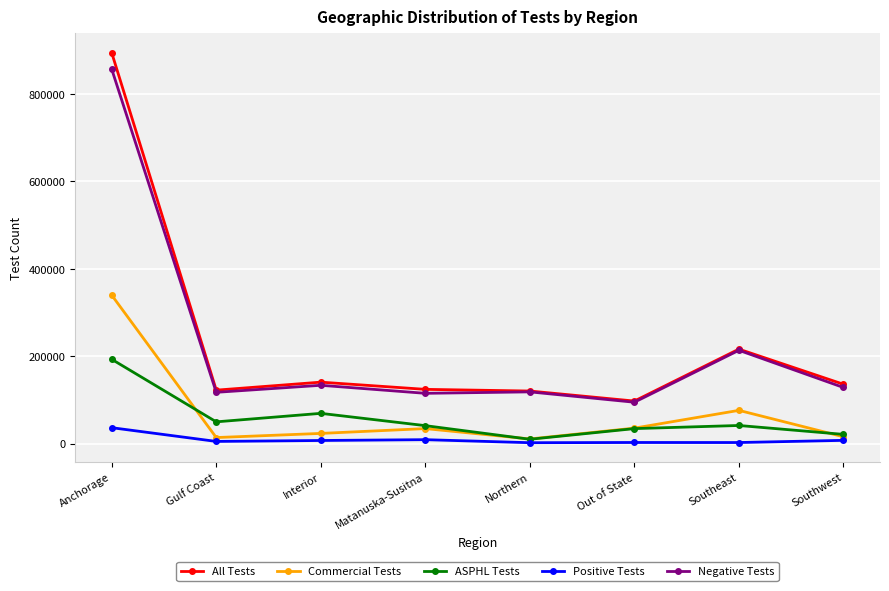

Between Southeast and Southwest, which series saw the biggest shift?

Negative Tests